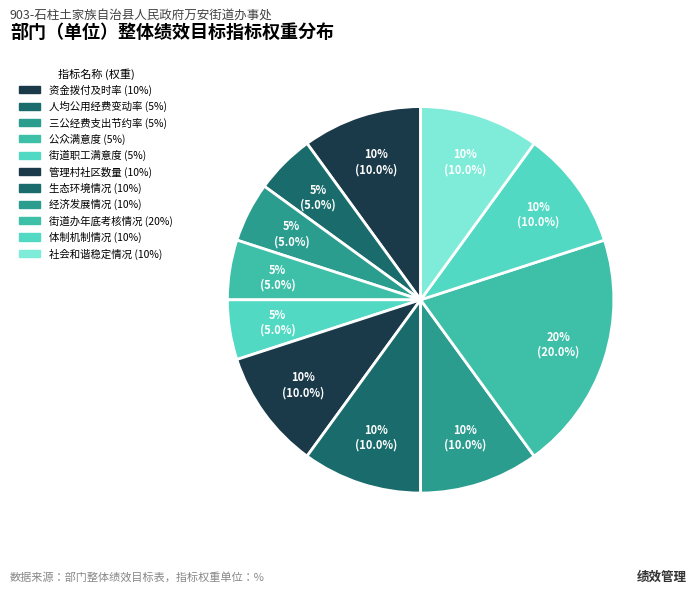

What portion of the pie excludes 资金拨付及时率?

90.0%